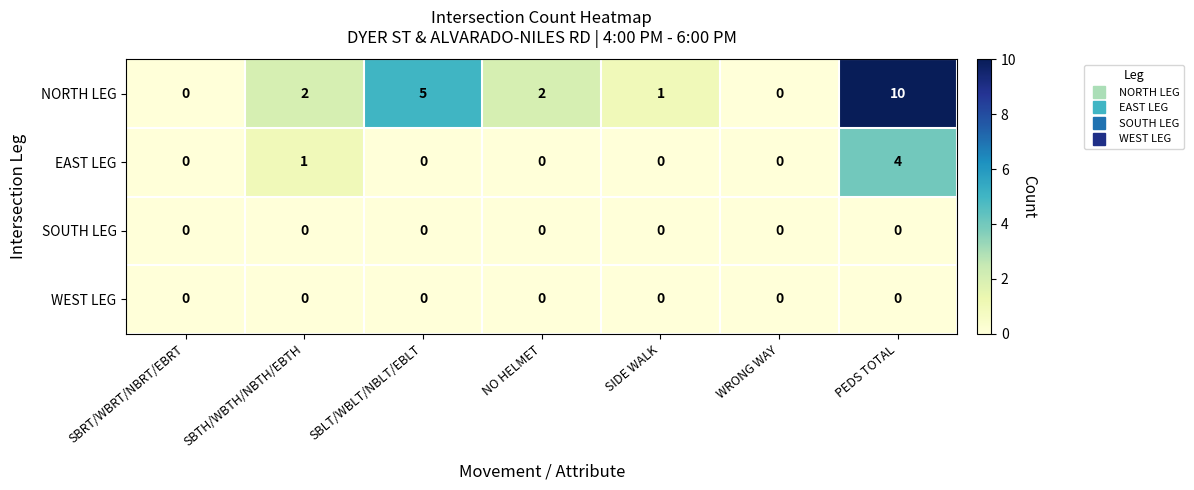

What is the greatest value displayed?

10